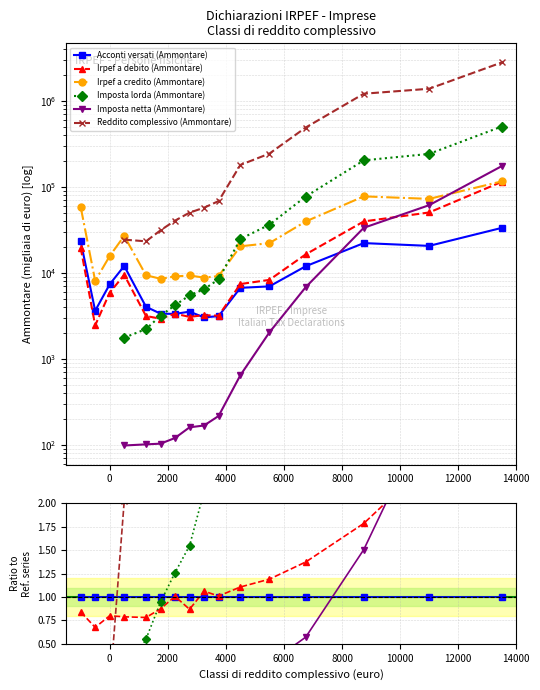

List the series in order of their peak value, lowest first.

Acconti versati (Ammontare), Irpef a debito (Ammontare), Irpef a credito (Ammontare), Imposta netta (Ammontare), Imposta lorda (Ammontare), Reddito complessivo (Ammontare)